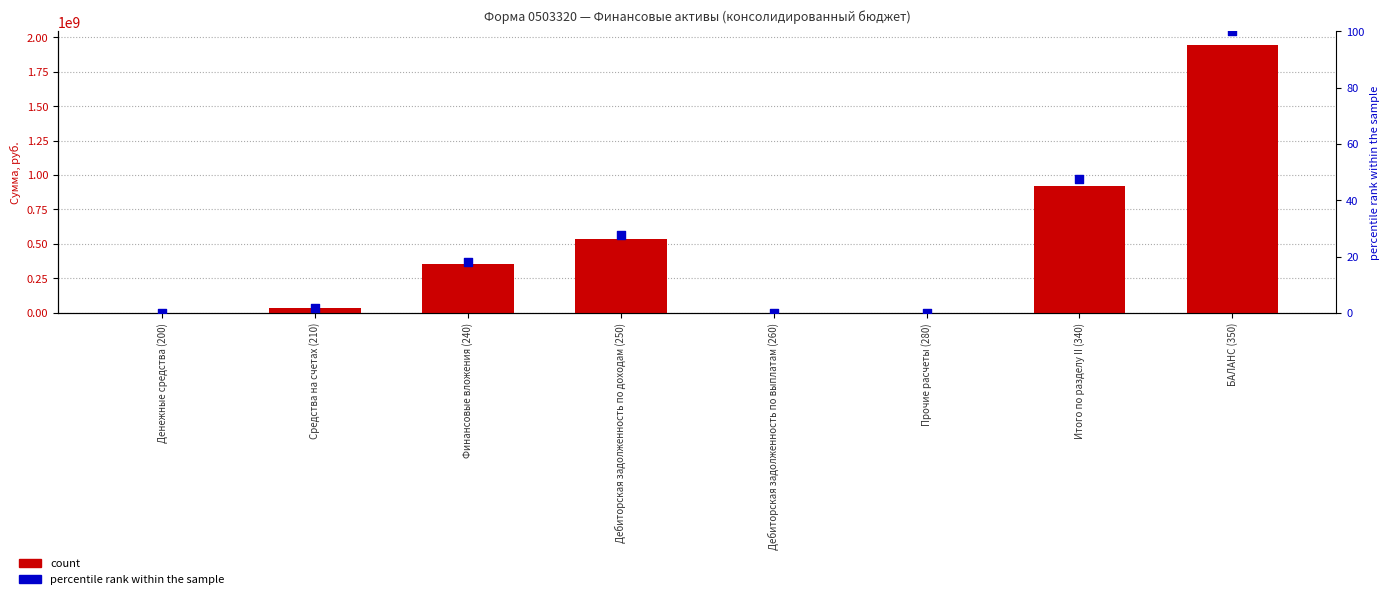

Which series has the largest total across all categories?

count